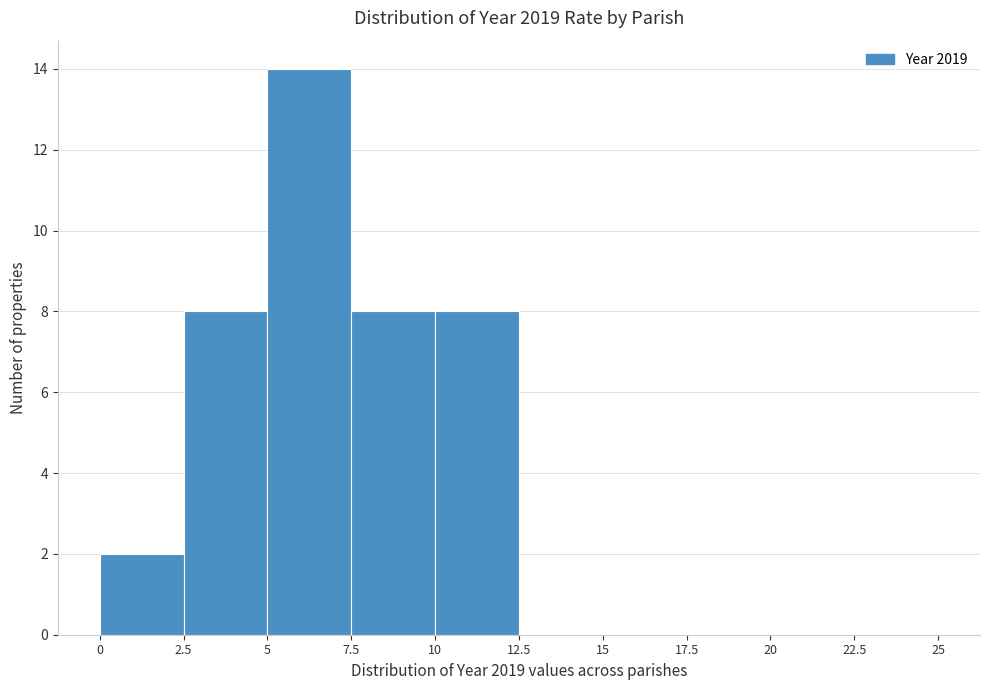

Reading left to right, transcribe this chart: for each bar, give the range it covers on the x-axis and its height. The values are not printed on the chart, so give them approximately, as read against the axis.

0 to 2.5: 2
2.5 to 5: 8
5 to 7.5: 14
7.5 to 10: 8
10 to 12.5: 8
12.5 to 15: 0
15 to 17.5: 0
17.5 to 20: 0
20 to 22.5: 0
22.5 to 25: 0